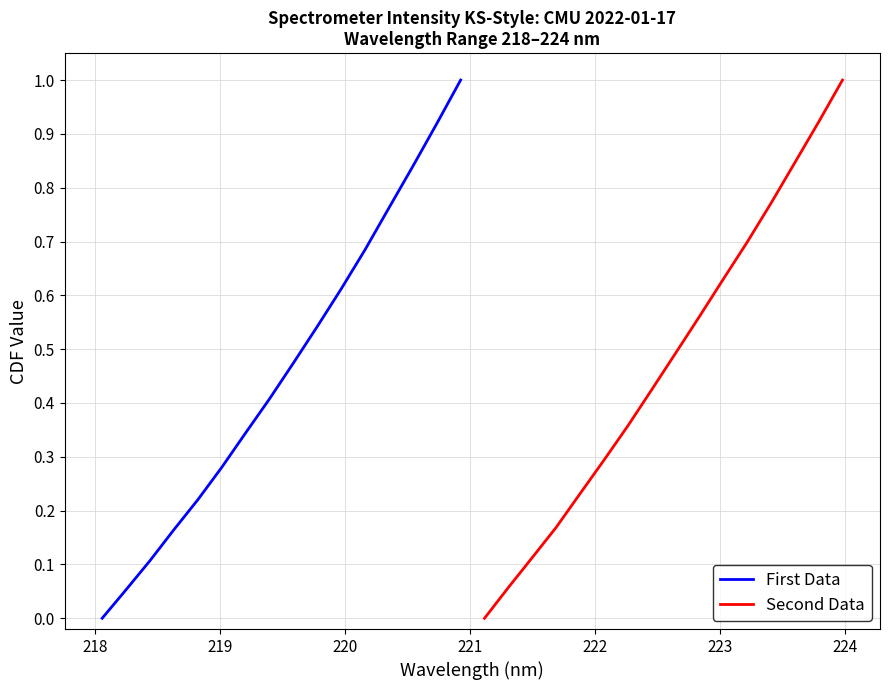

True or false: Second Data has a value of 0.7 at 225.

False